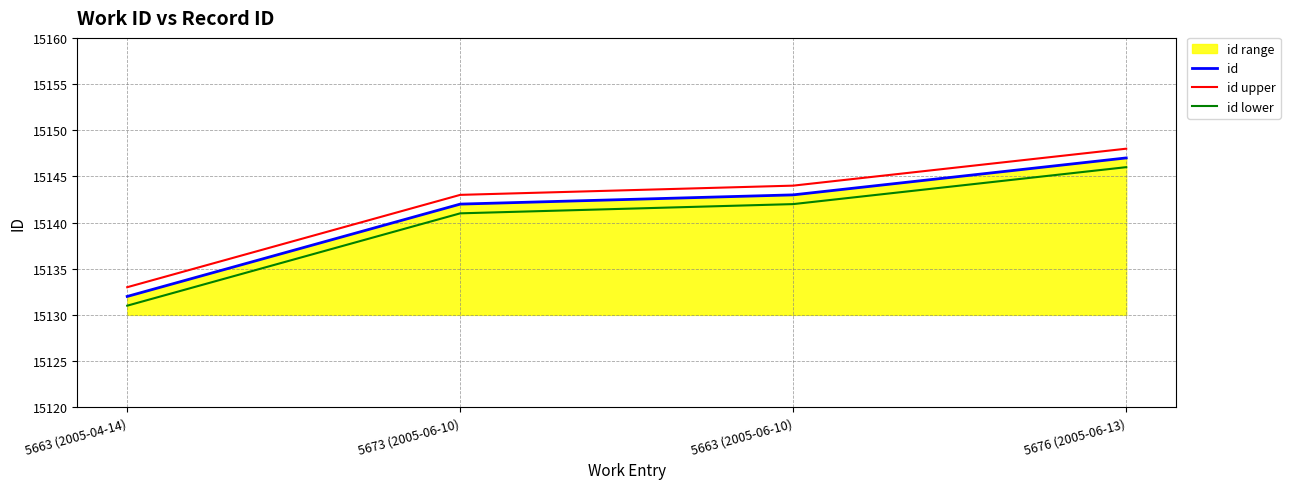

At which category is the sum across all series the highest?

5676 (2005-06-13)